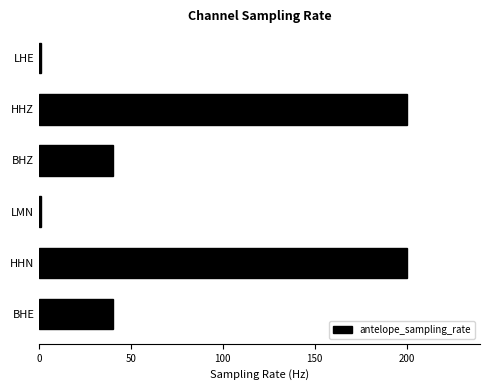

Reading top to bottom, extract all data points from this chart.

LHE=1	HHZ=200	BHZ=40	LMN=1	HHN=200	BHE=40